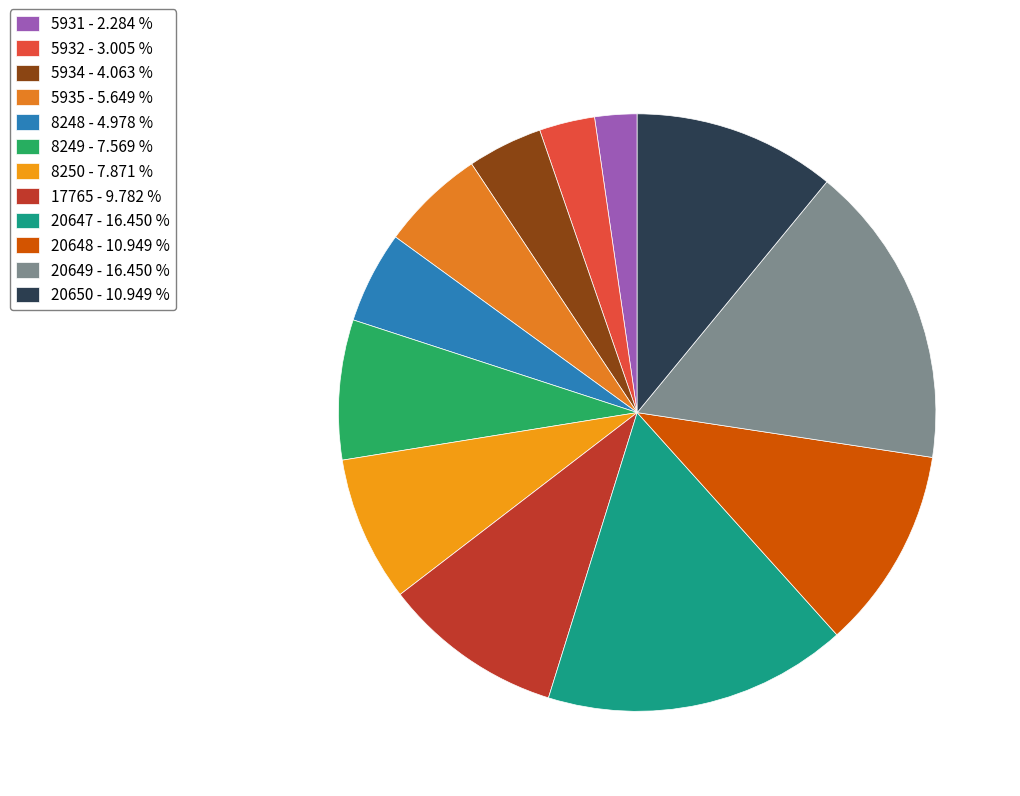

How much of the chart is everything except 8248?

95.0%